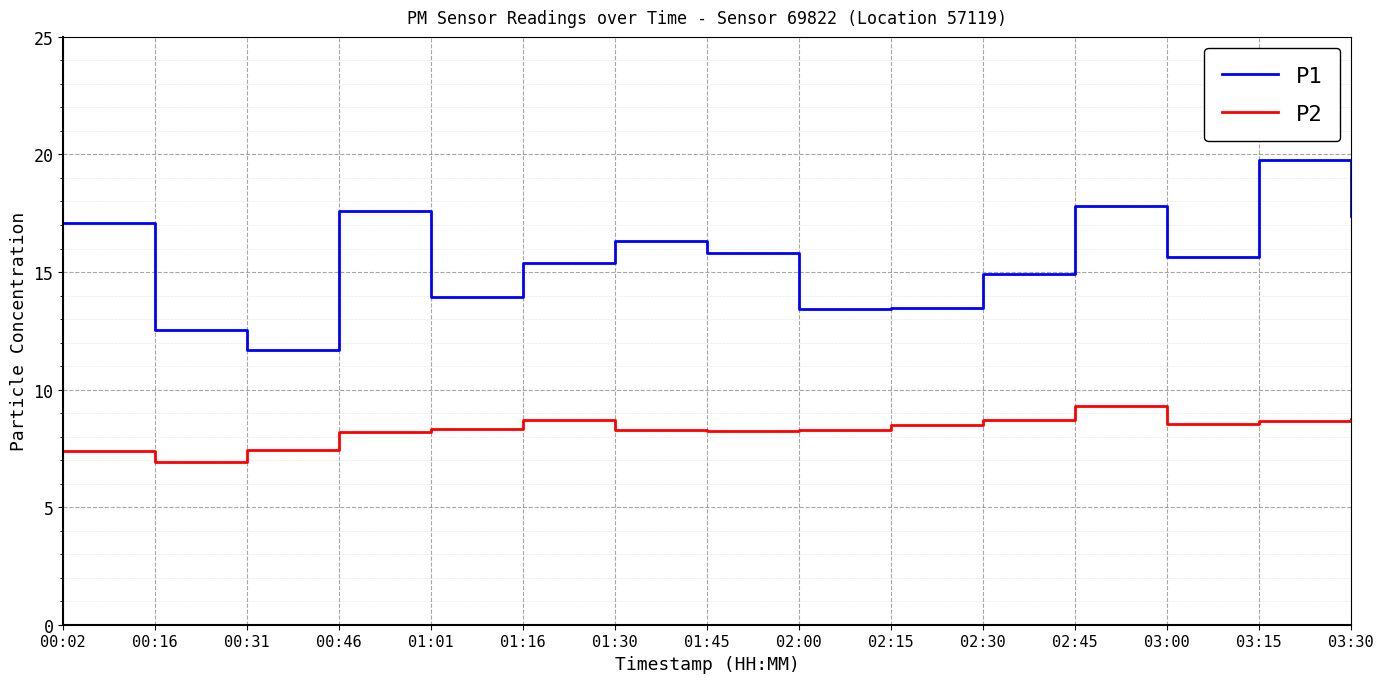

What is the sum of the P1 values at 01:01 and 01:45?

29.7